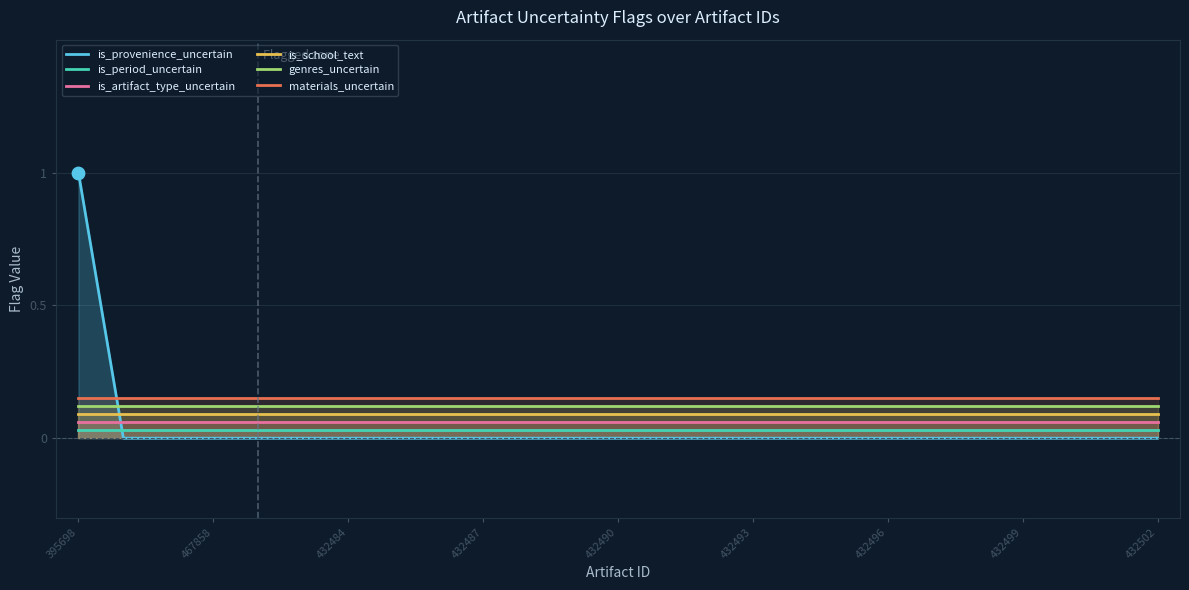

At which category is the sum across all series the highest?

395698